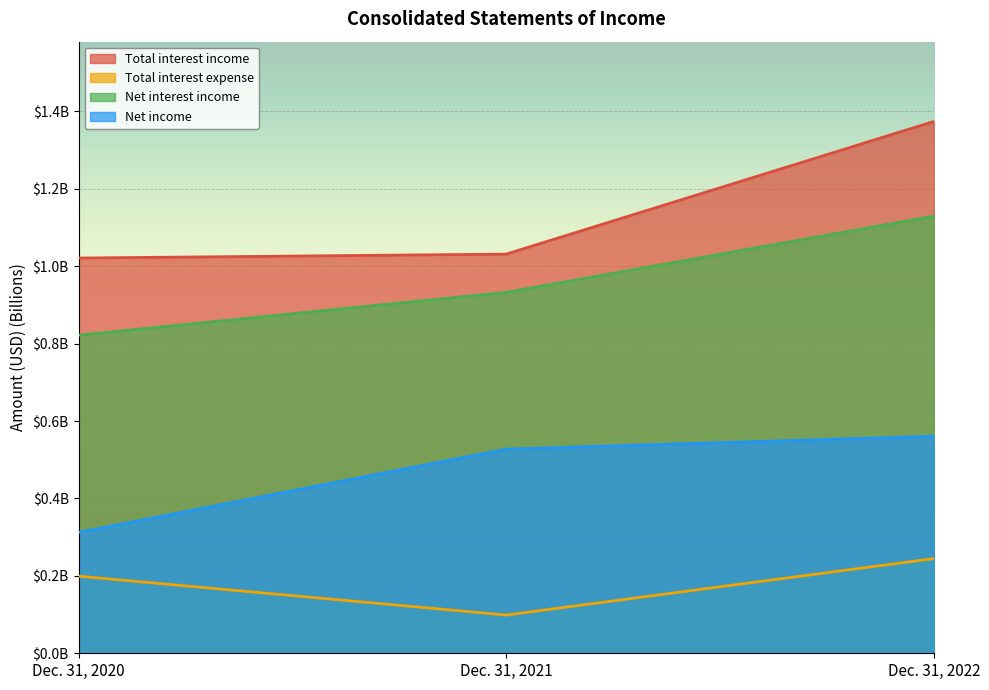

What is the value of the Net income point at the 2nd from the left?

0.5